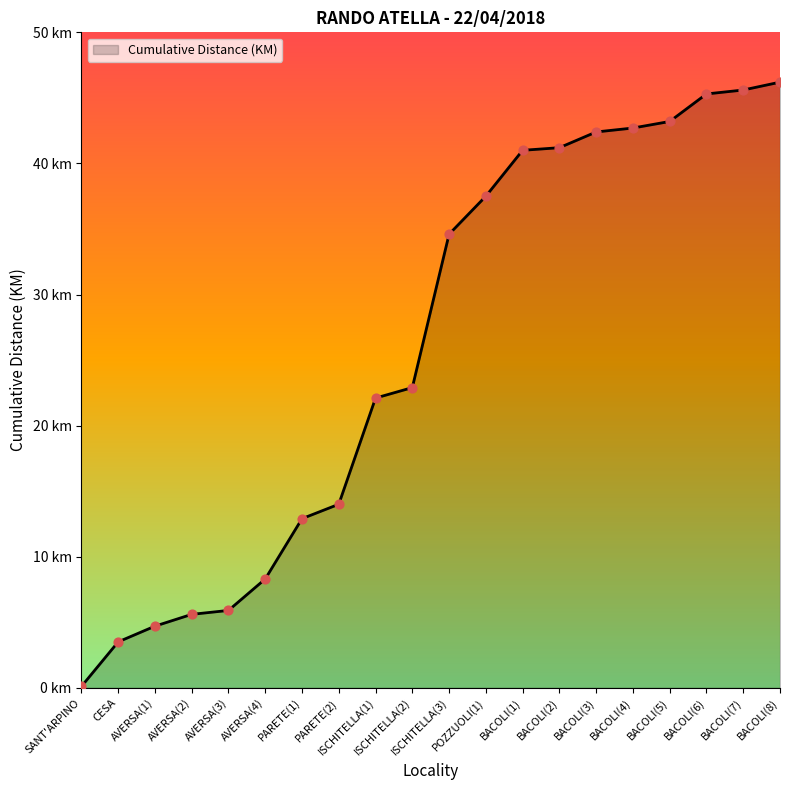

What is the ratio of the value at ISCHITELLA(3) to the value at ISCHITELLA(1)?

1.6